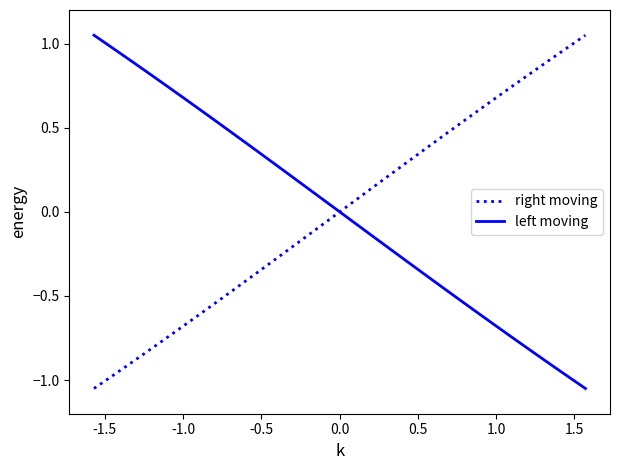

How many intersections are there between left moving and right moving?

1